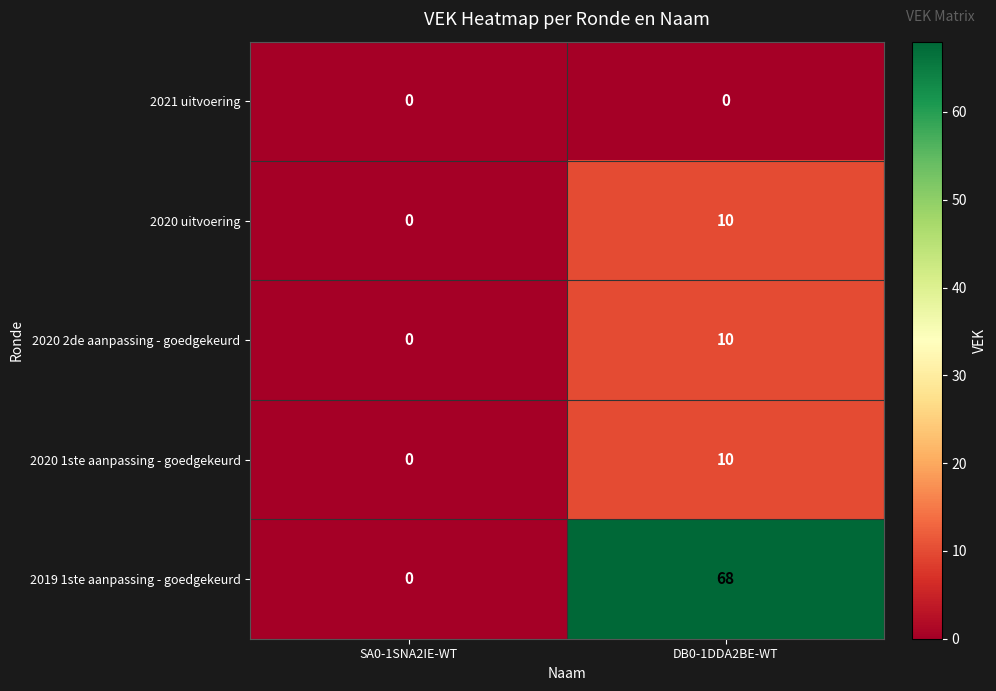

Is it true that 2020 2de aanpassing - goedgekeurd equals -5 at SA0-1SNA2IE-WT?

False